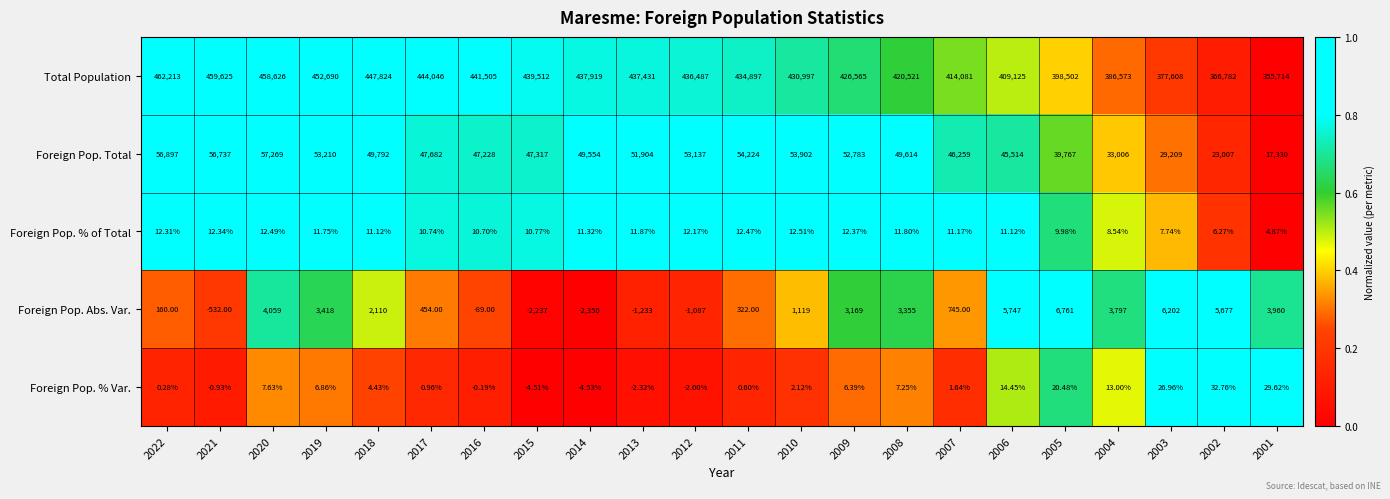

Between 2021 and 2017, which series saw the biggest shift?

Total Population